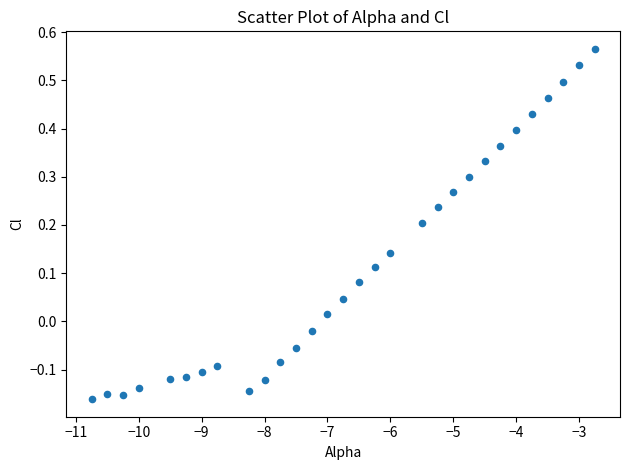

What is the range of Y values (max minus min)?

0.7